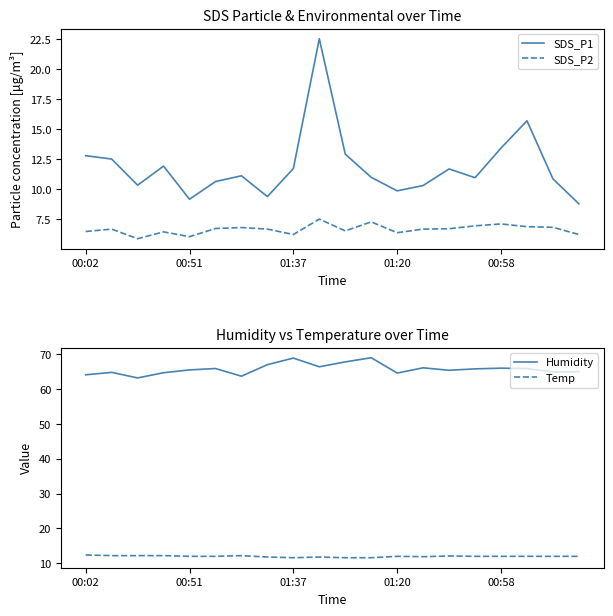

At how many categories does at least one series exceed 24?

20